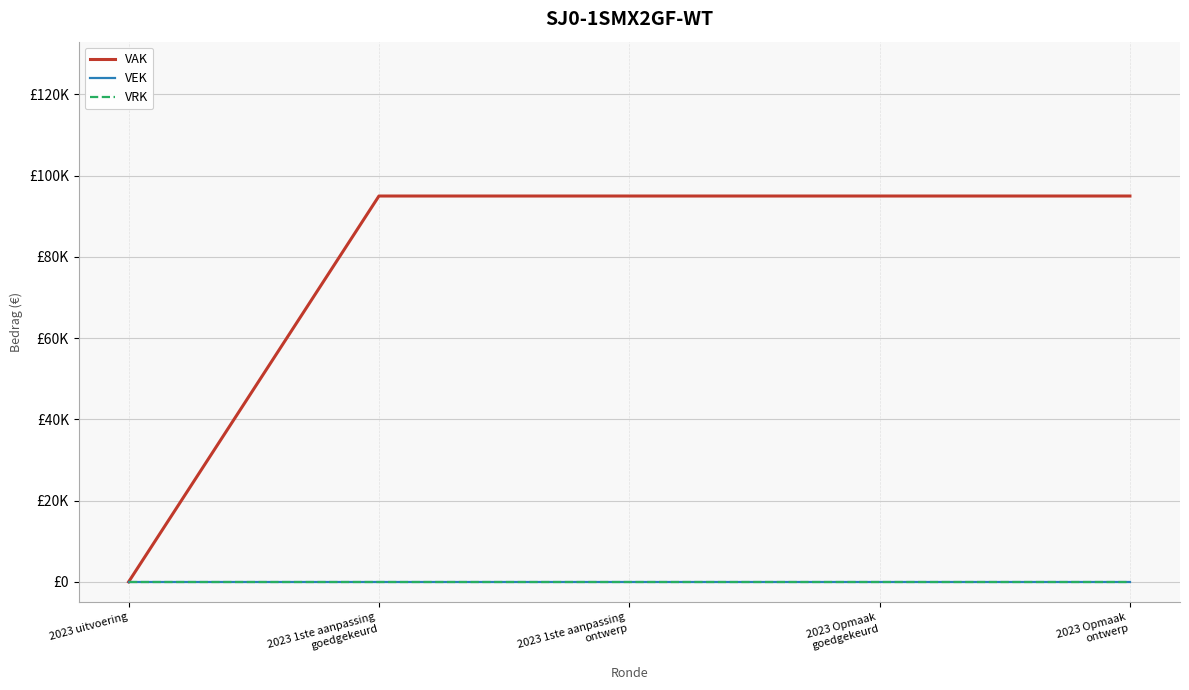

Reading left to right, transcribe all the data shown in this chart.

VAK: 0	95000	95000	95000	95000
VEK: 0	0	0	0	0
VRK: 0	0	0	0	0